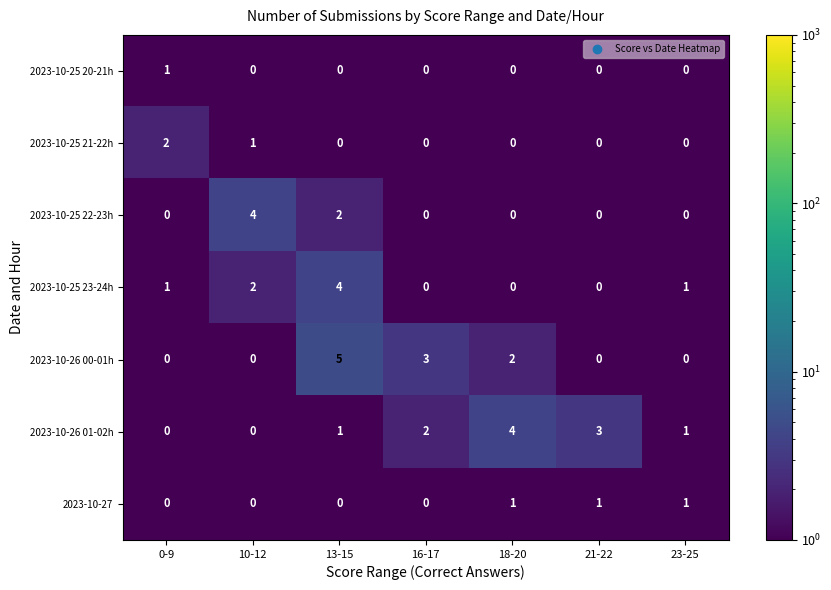

What is the sum of all 2023-10-25 21-22h values?

3